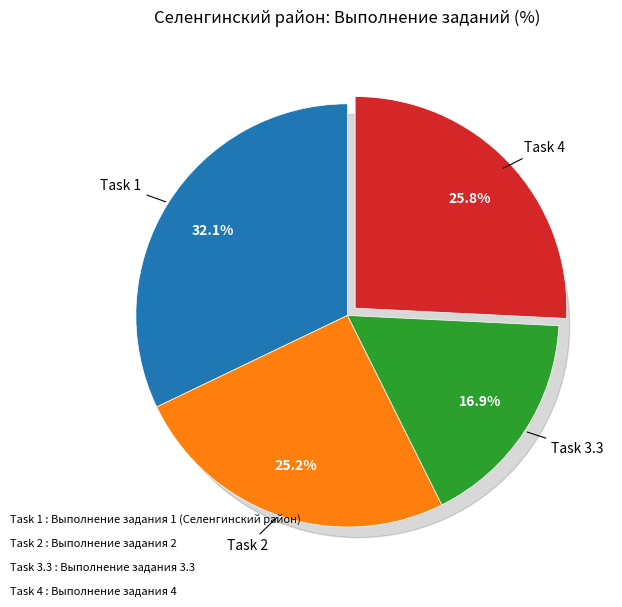

Which category has the biggest portion of the pie?

1